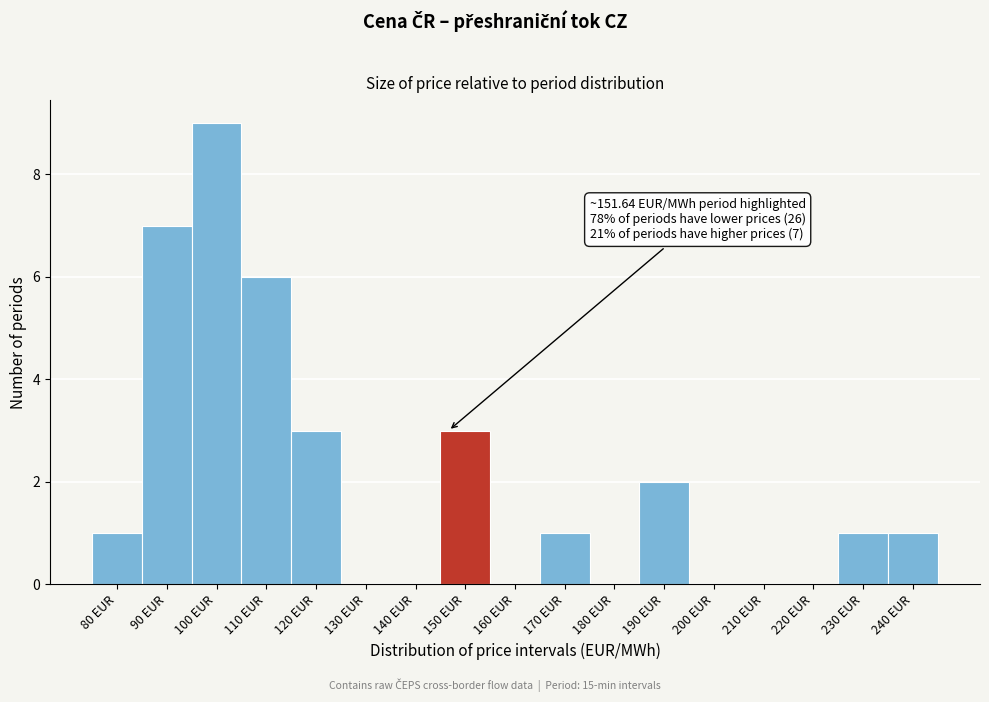

Reading left to right, list all the values displayed in this chart.

80 EUR=1	90 EUR=7	100 EUR=9	110 EUR=6	120 EUR=3	130 EUR=0	140 EUR=0	150 EUR=3	160 EUR=0	170 EUR=1	180 EUR=0	190 EUR=2	200 EUR=0	210 EUR=0	220 EUR=0	230 EUR=1	240 EUR=1